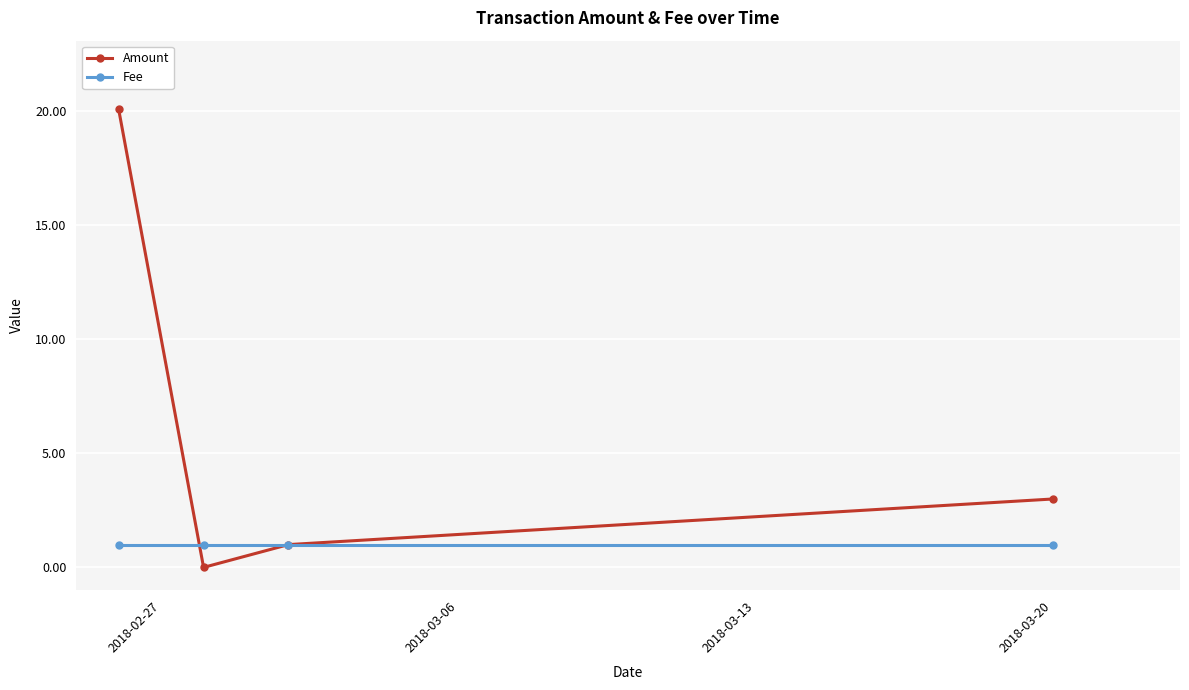

What is the difference between the maximum and minimum values in the Amount series?

20.1